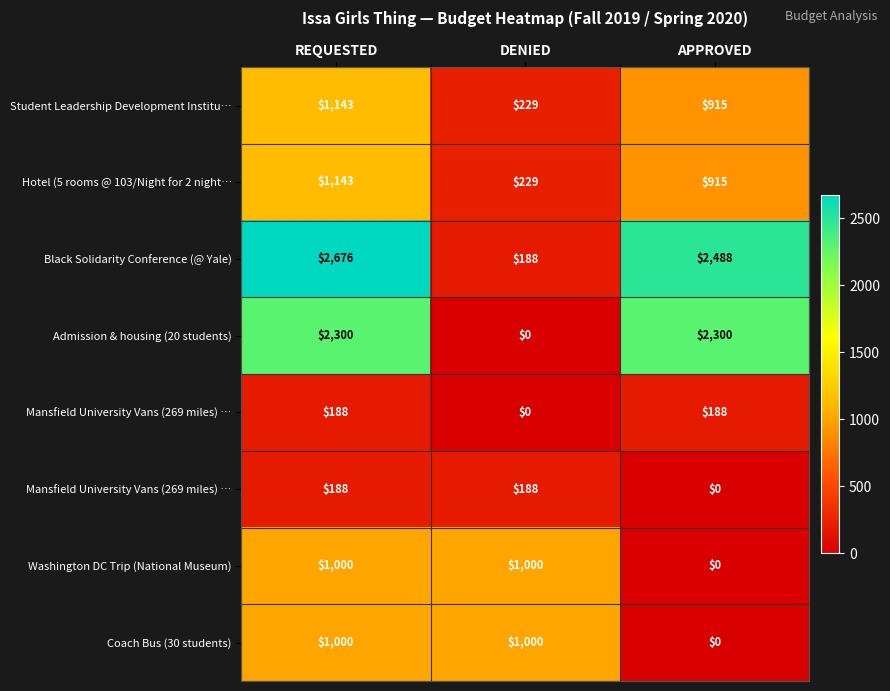

Count the number of categories in the chart.

3